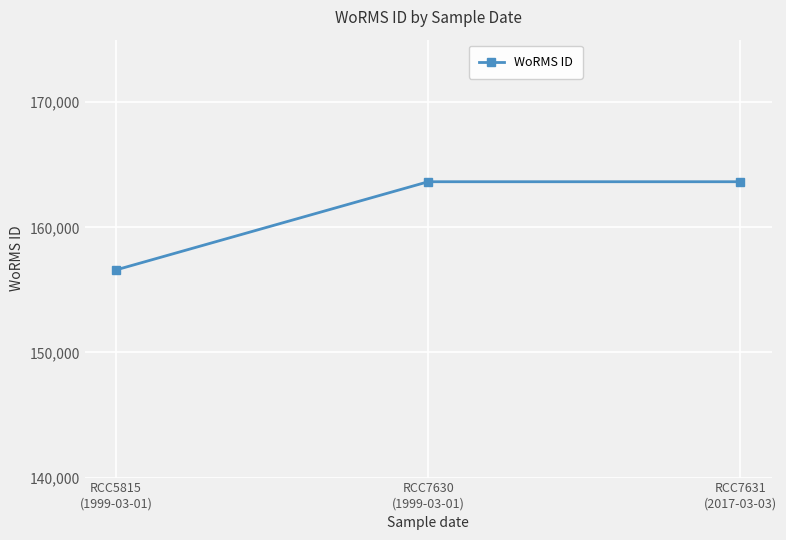

The chart shows a value of 163646 at RCC7631
(2017-03-03). True or false?

True